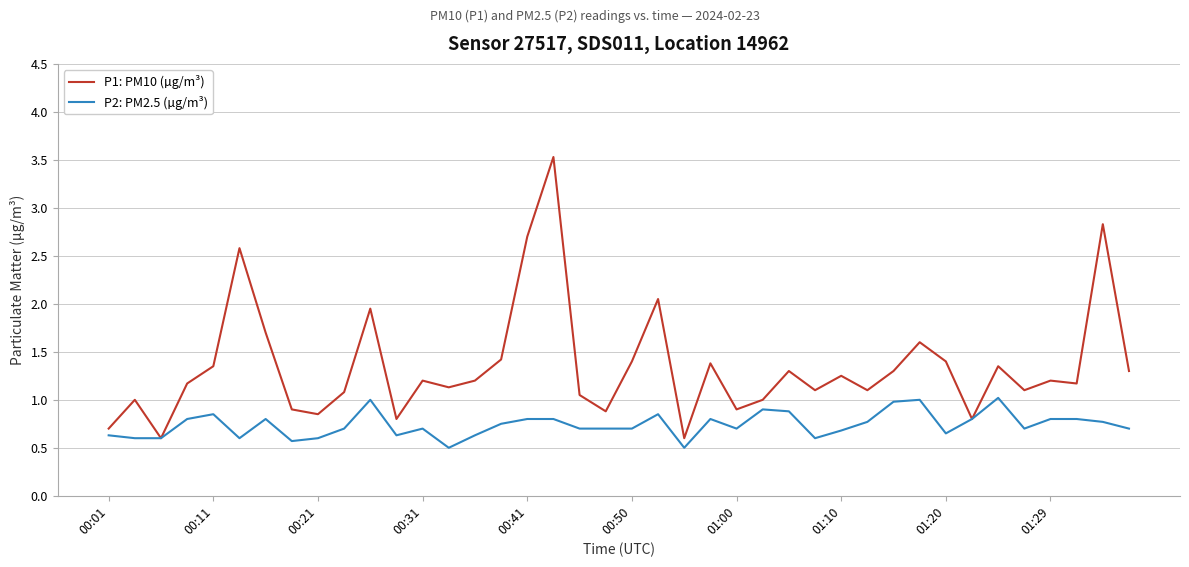

Which series has the widest spread of values?

P1: PM10 (µg/m³)